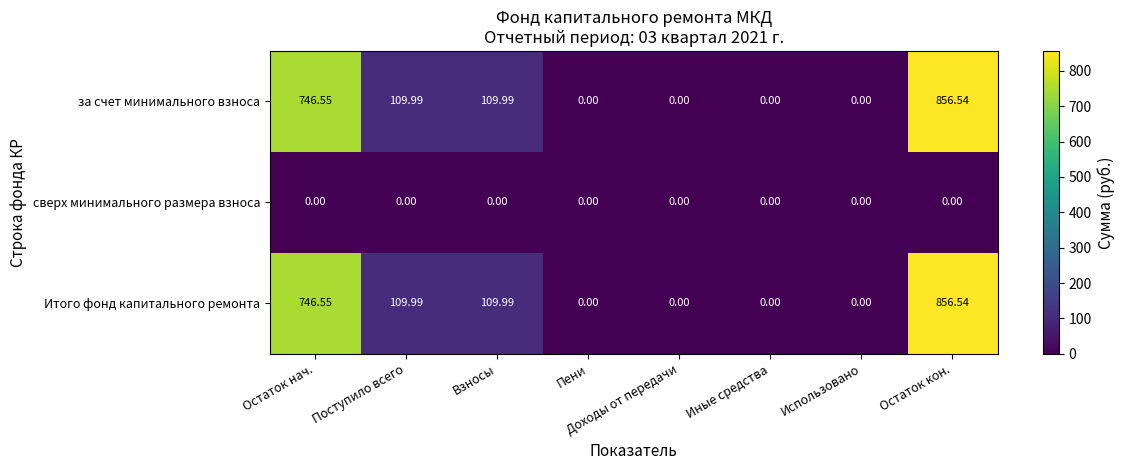

How many categories are shown in the chart?

8